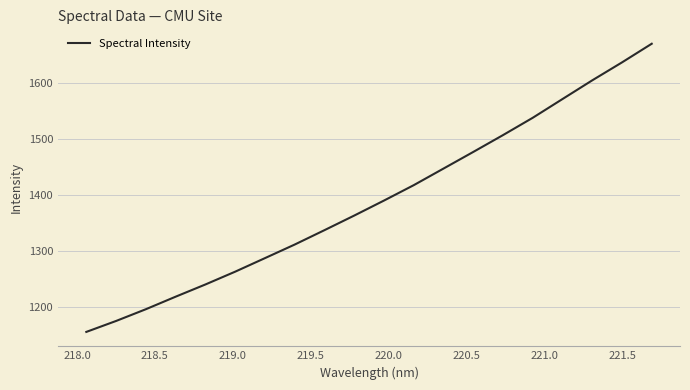

What is the maximum value shown in the chart?

1669.5